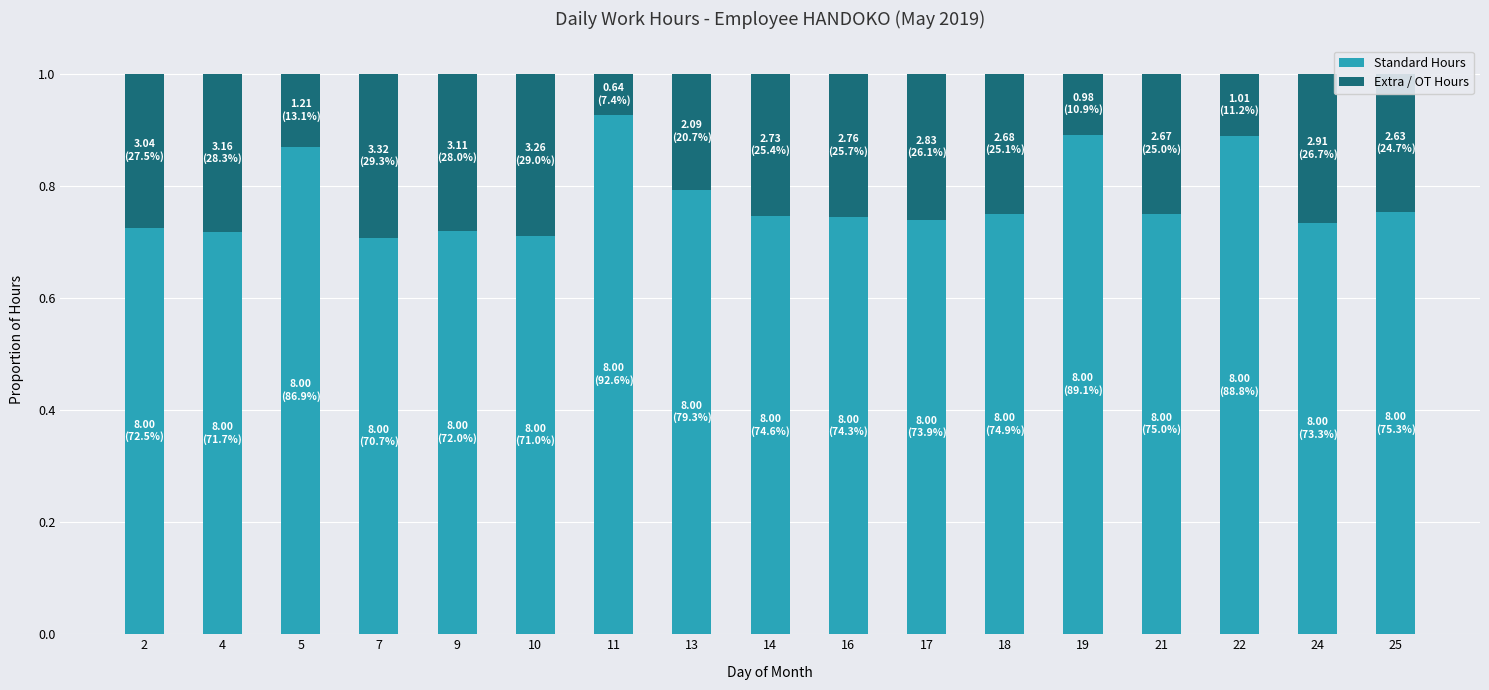

Are the bars horizontal?

No